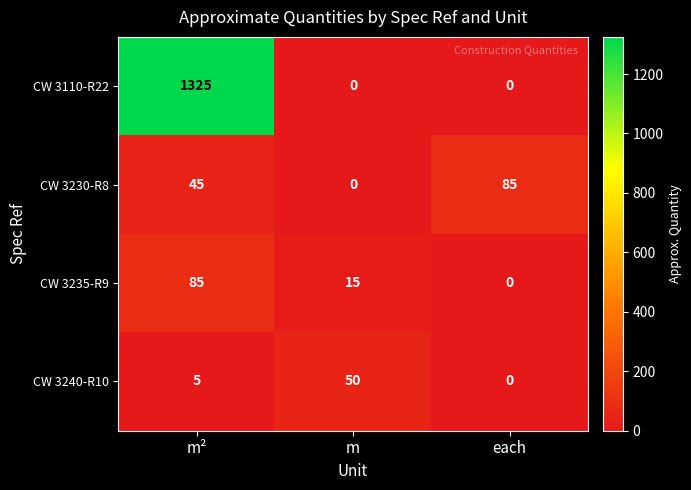

Which series has the largest range (max minus min)?

CW 3110-R22